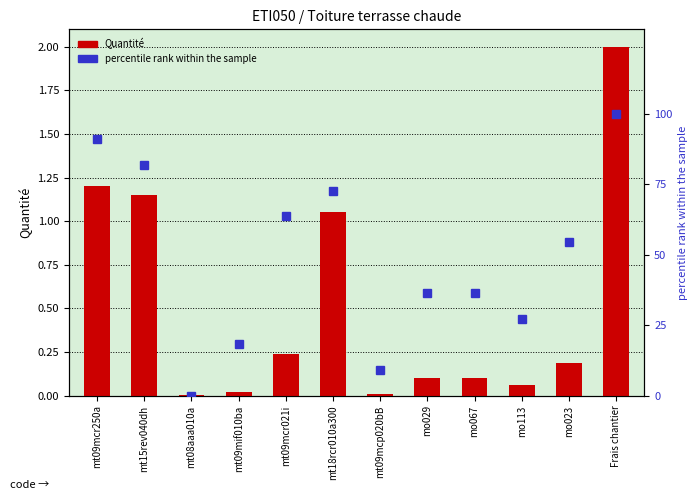

What is the label of the 8th bar from the left?

mo029